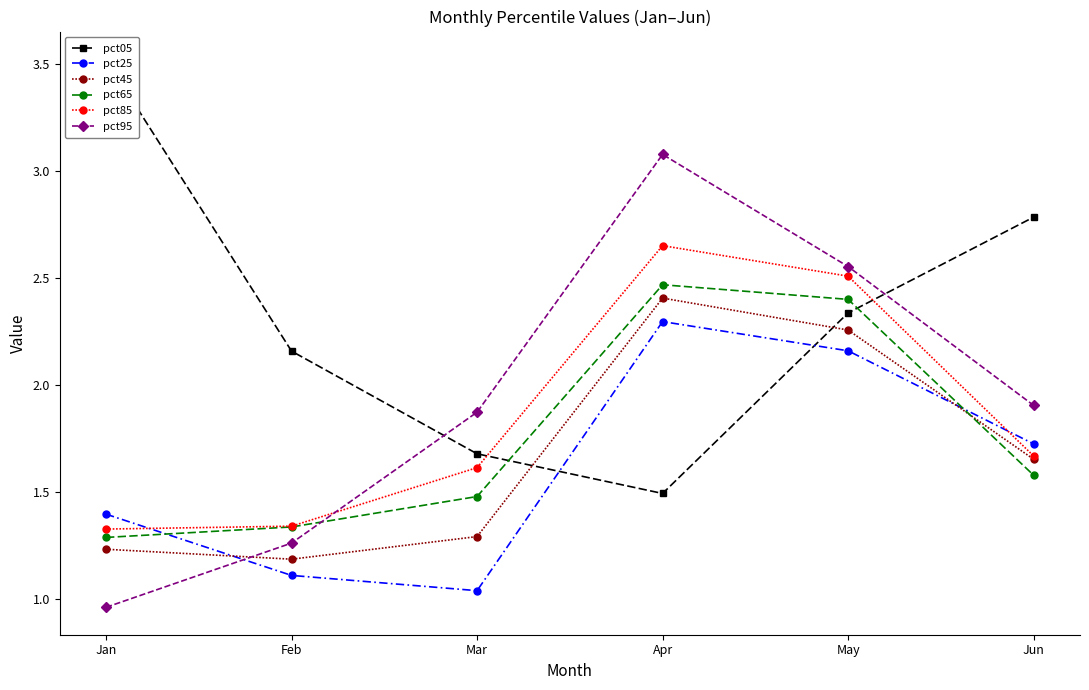

Is this an area chart (filled region under the line)?

No